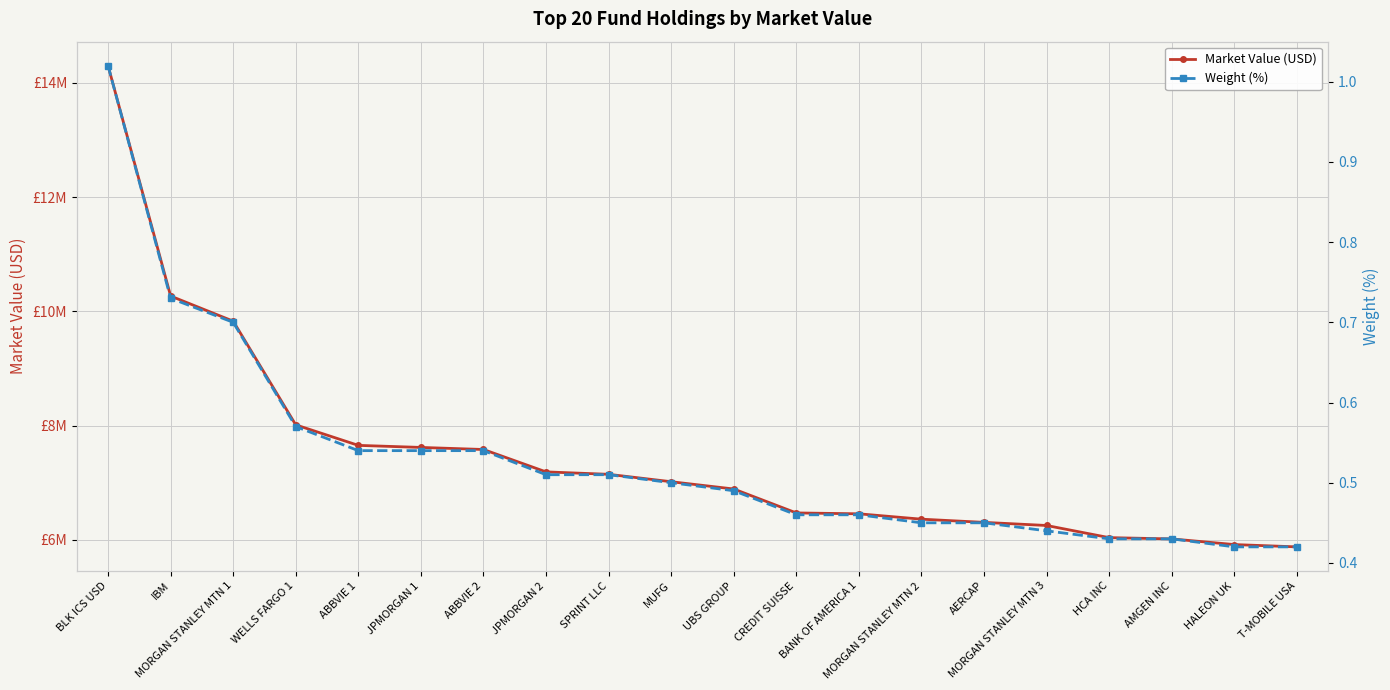

List the labels in order of Weight (%) value, smallest first.

HALEON UK, T-MOBILE USA, HCA INC, AMGEN INC, MORGAN STANLEY MTN 3, MORGAN STANLEY MTN 2, AERCAP, CREDIT SUISSE, BANK OF AMERICA 1, UBS GROUP, MUFG, JPMORGAN 2, SPRINT LLC, ABBVIE 1, JPMORGAN 1, ABBVIE 2, WELLS FARGO 1, MORGAN STANLEY MTN 1, IBM, BLK ICS USD